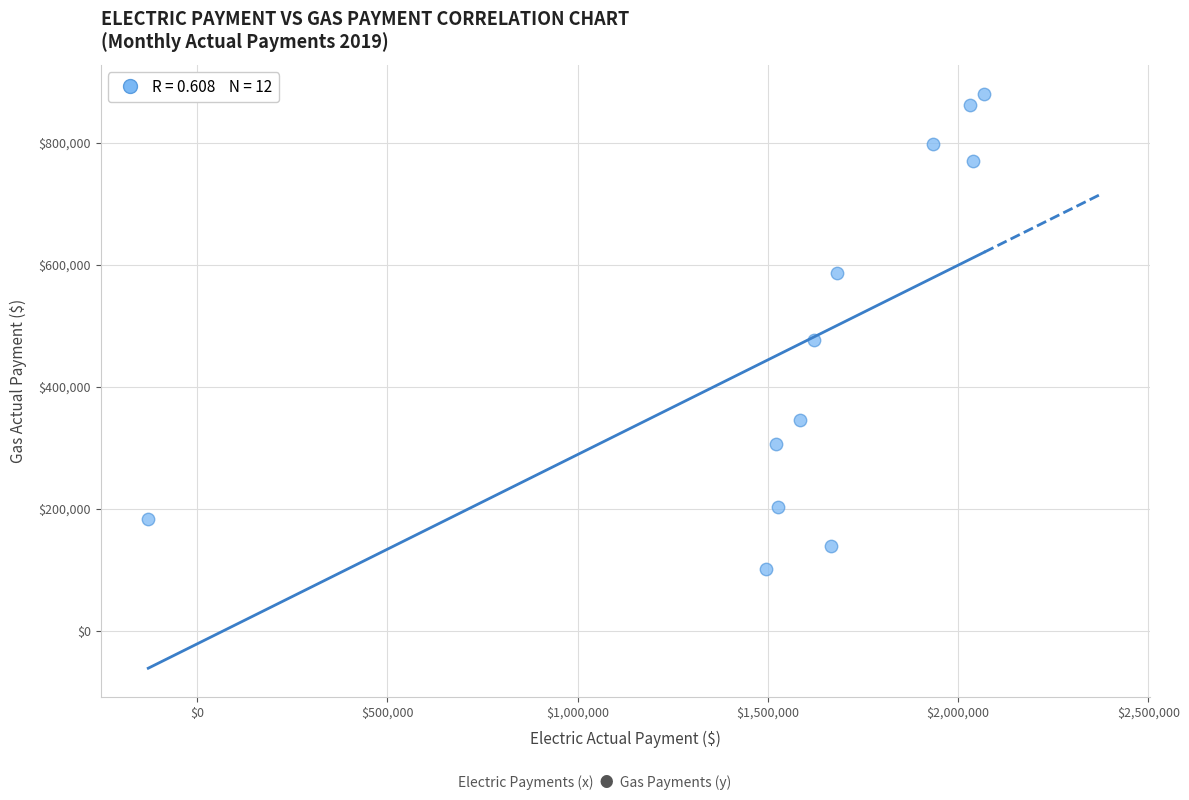

What Y value in the scatter plot is closest to 491338?

476942.9